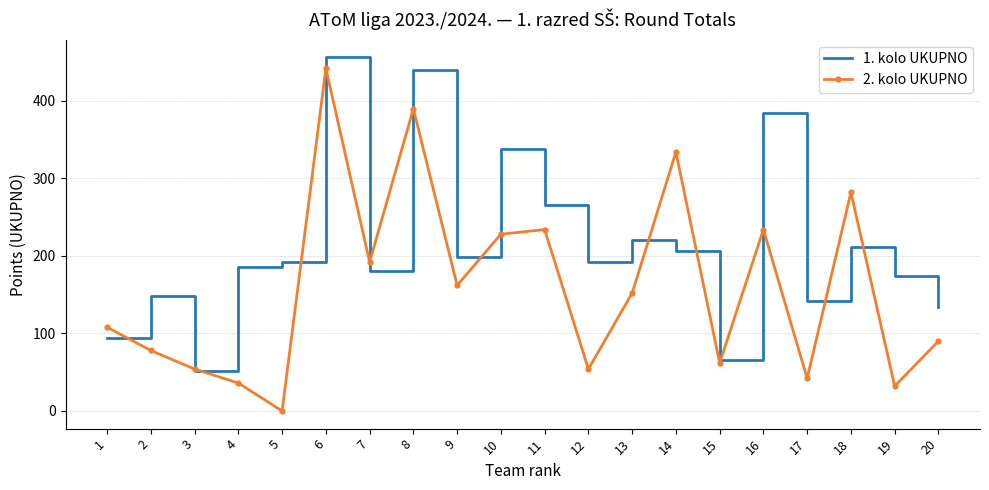

Rank the series by their average value, from lowest to highest.

2. kolo UKUPNO, 1. kolo UKUPNO